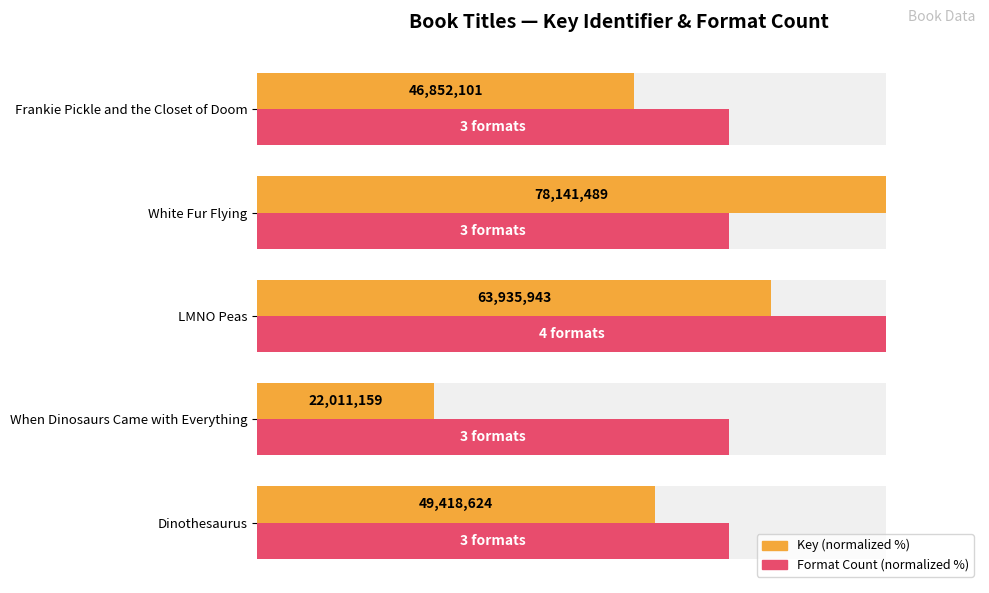

Is it true that Key (normalized %) equals 98.9 at Dinothesaurus?

False